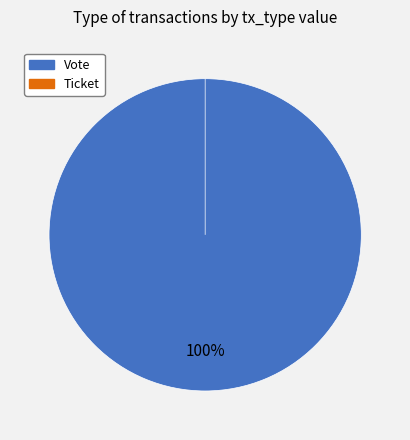

What is the smallest slice in the pie chart?

Ticket